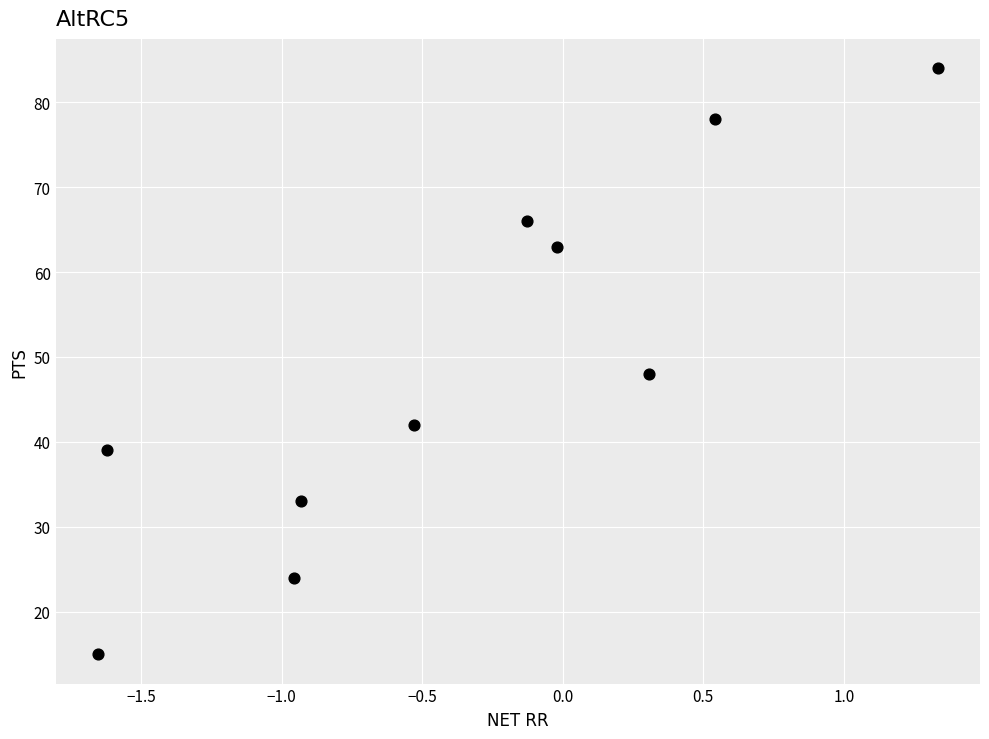

What is the range of Y values (max minus min)?

69